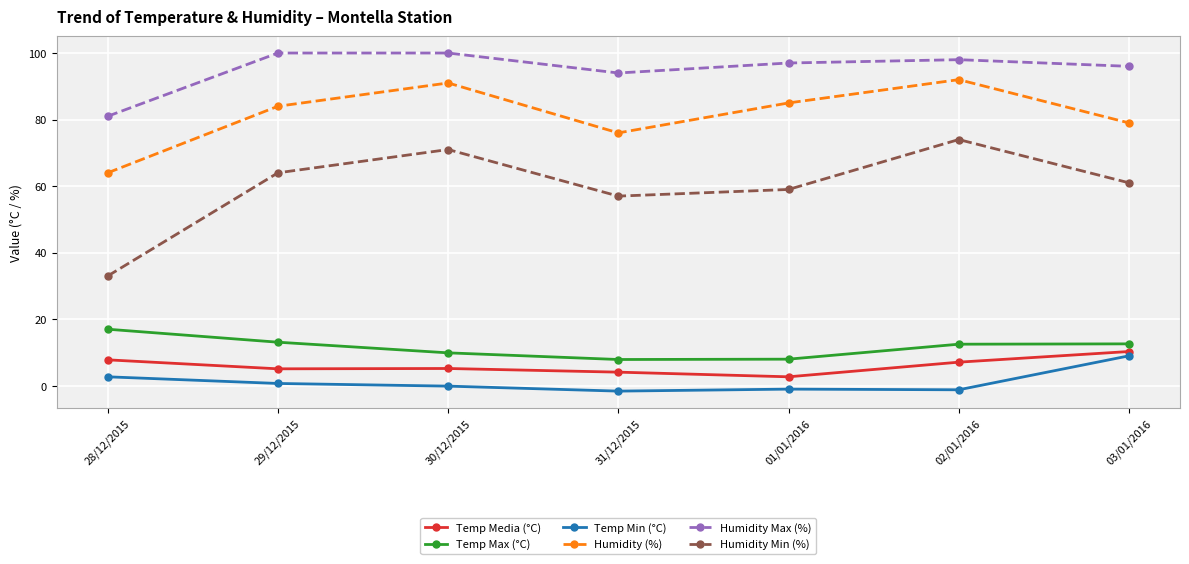

What is the average value of the Humidity (%) series?

81.6